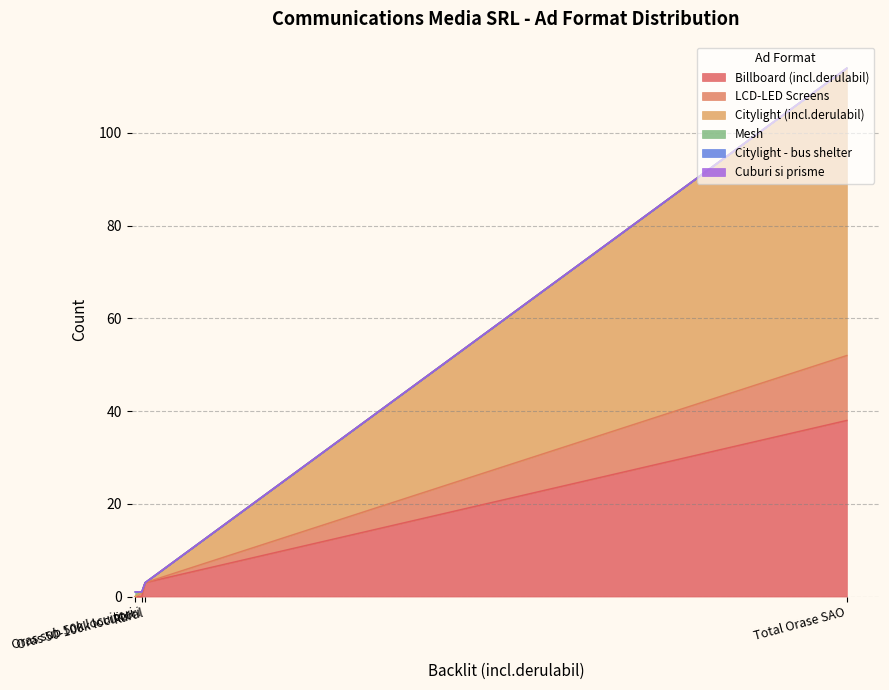

Is it true that Cuburi si prisme equals 0 at Oras 50-100k locuitori?

True